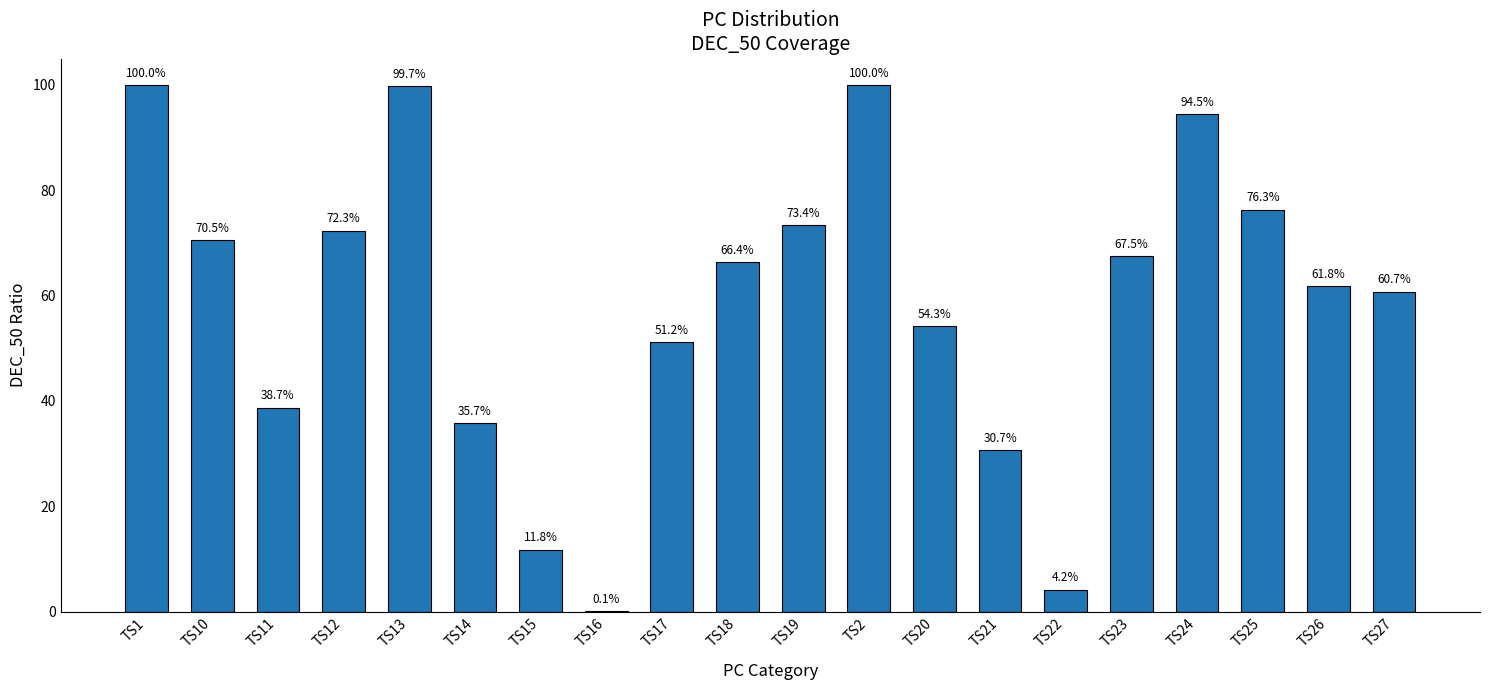

Are the bars horizontal?

No